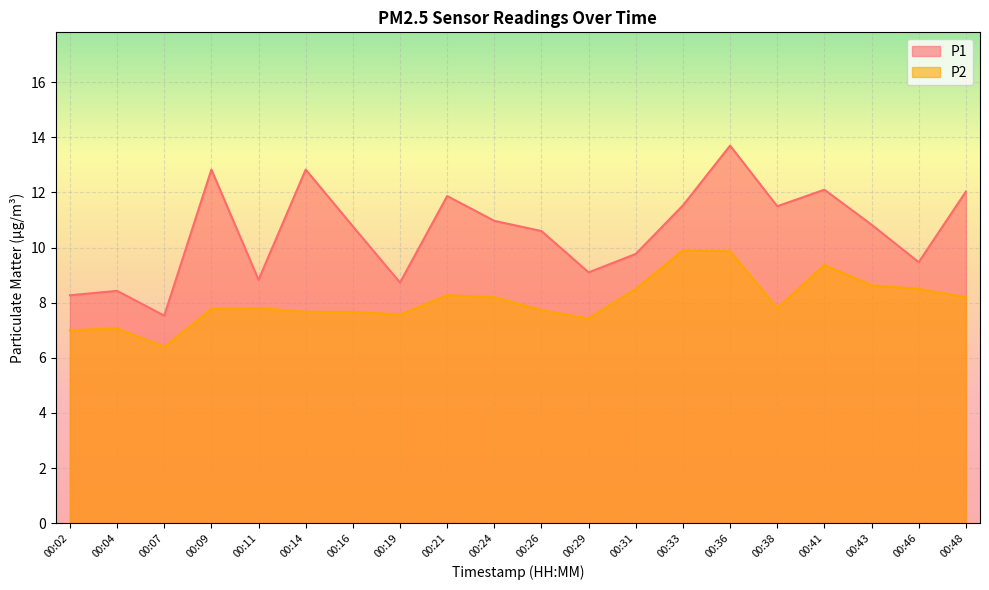

Reading left to right, extract all data points from this chart.

P1: 8.3	8.4	7.5	12.8	8.8	12.8	10.8	8.7	11.9	11.0	10.6	9.1	9.8	11.5	13.7	11.5	12.1	10.8	9.5	12.0
P2: 7.0	7.1	6.4	7.8	7.8	7.7	7.7	7.6	8.3	8.2	7.7	7.4	8.5	9.9	9.9	7.8	9.4	8.6	8.5	8.2